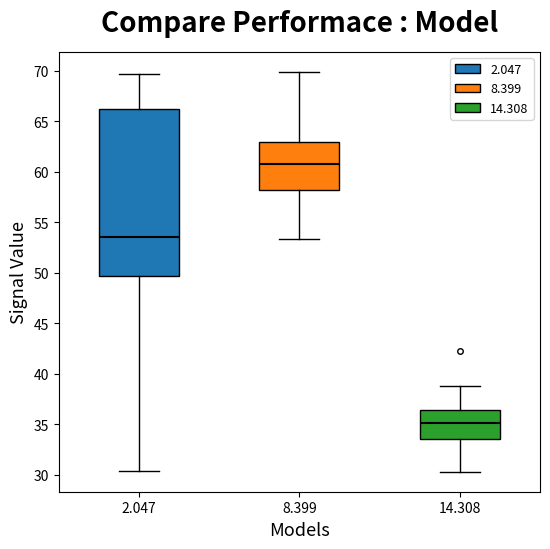

Reading left to right, read every box against the y-axis: the position of its median line, the range the box covers, and the ends of its whiskers. The values are not printed on the chart, so give them approximately, as read against the axis.

2.047: median 53.5, box 49.5 to 66.5, whiskers 30.5 to 69.5
8.399: median 61.0, box 58.0 to 63.0, whiskers 53.5 to 70.0
14.308: median 35.0, box 33.5 to 36.5, whiskers 30.5 to 39.0